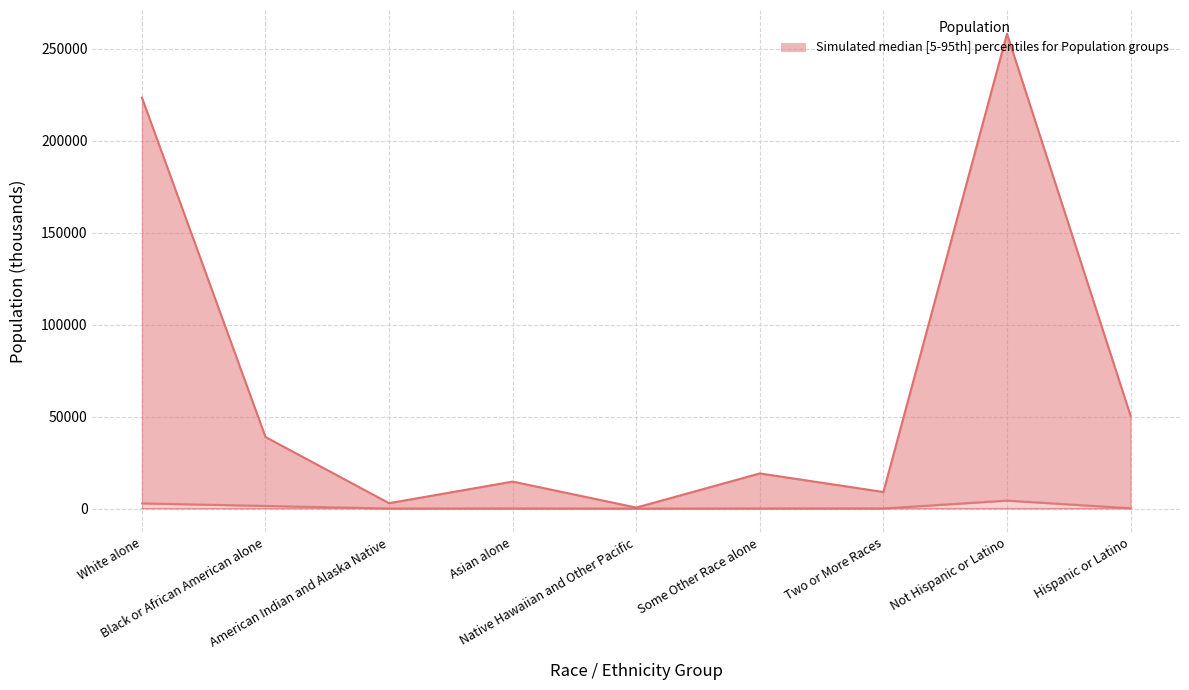

How many data points in National are above 19107?

5